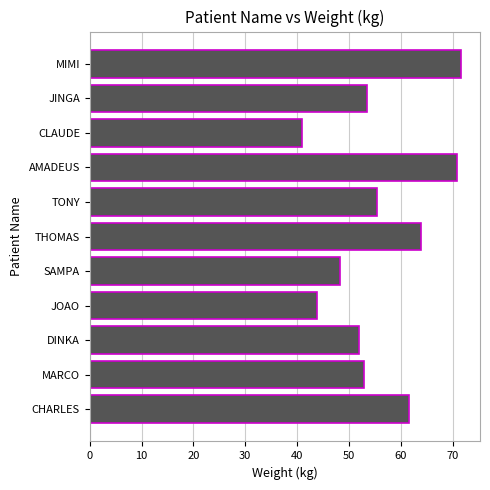

What is the change in value from CHARLES to SAMPA?

-13.4